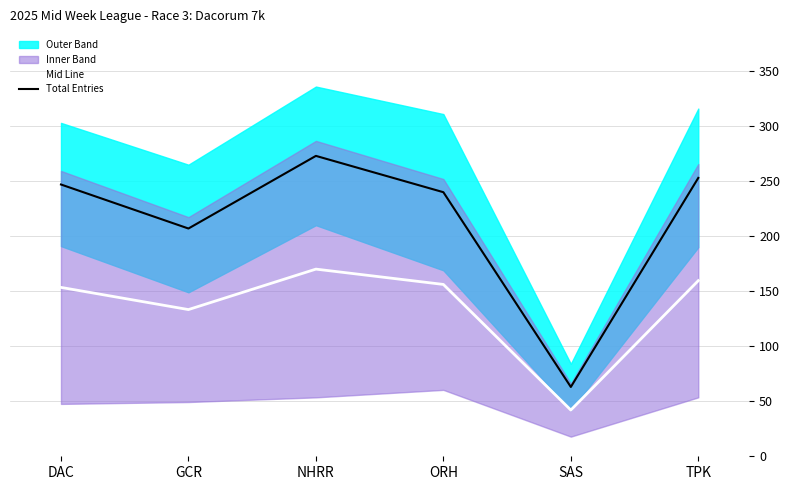

What is the difference between the maximum and minimum values in the Mid Line series?

128.1